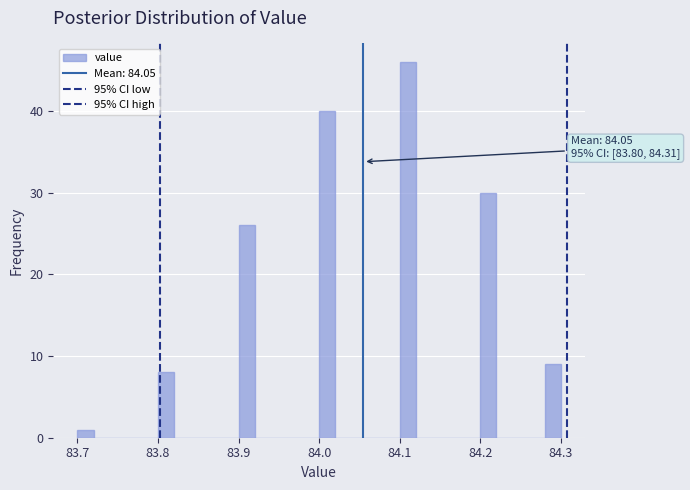

Around what value on the x-axis is the tallest bar? Give the approximate position of its centre, as read against the axis.

84.11